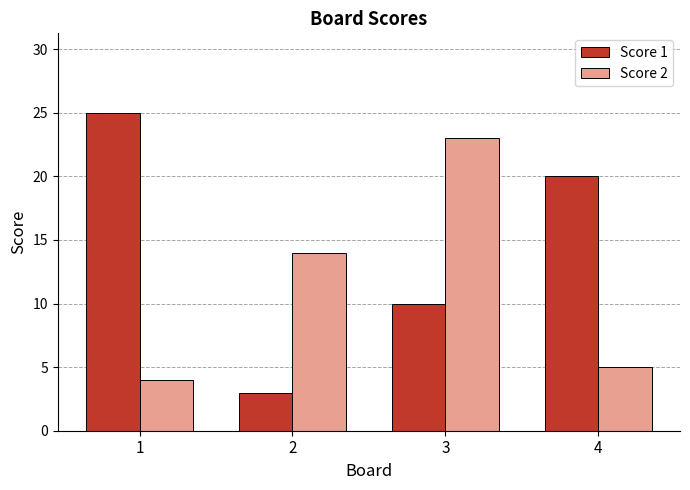

List the labels in order of Score 2 value, largest first.

3, 2, 4, 1